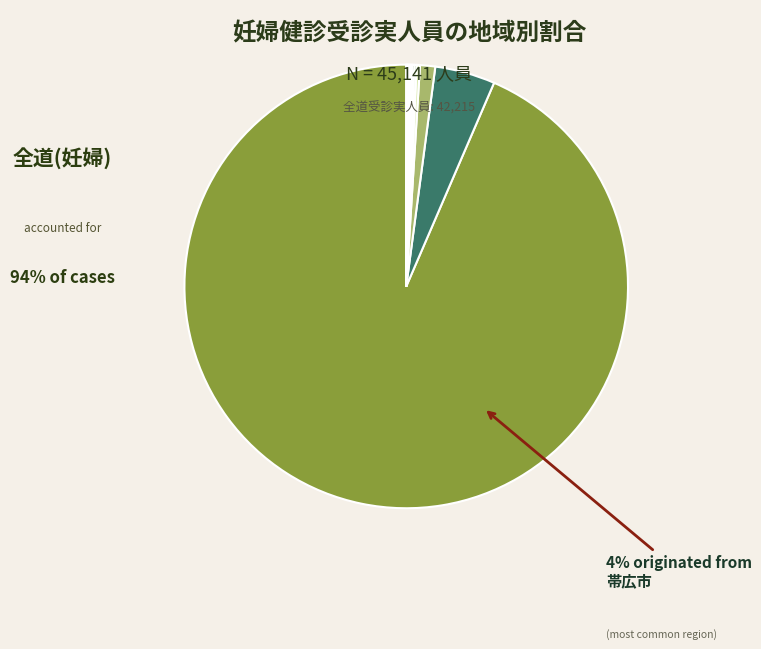

What is the largest slice in the pie chart?

全道(妊婦)